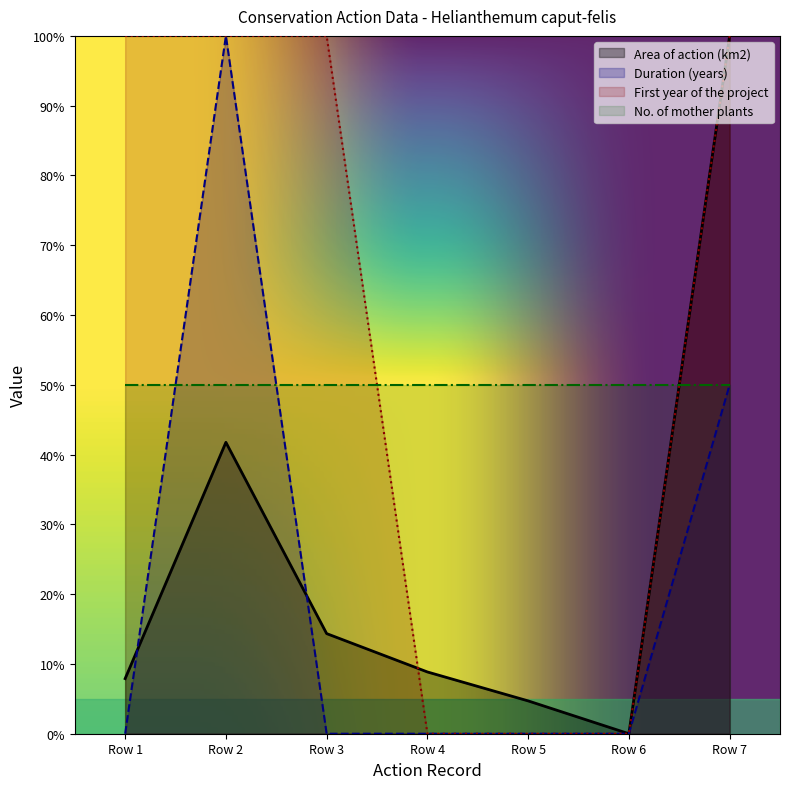

How many interior local peaks does the Duration (years) series have?

1